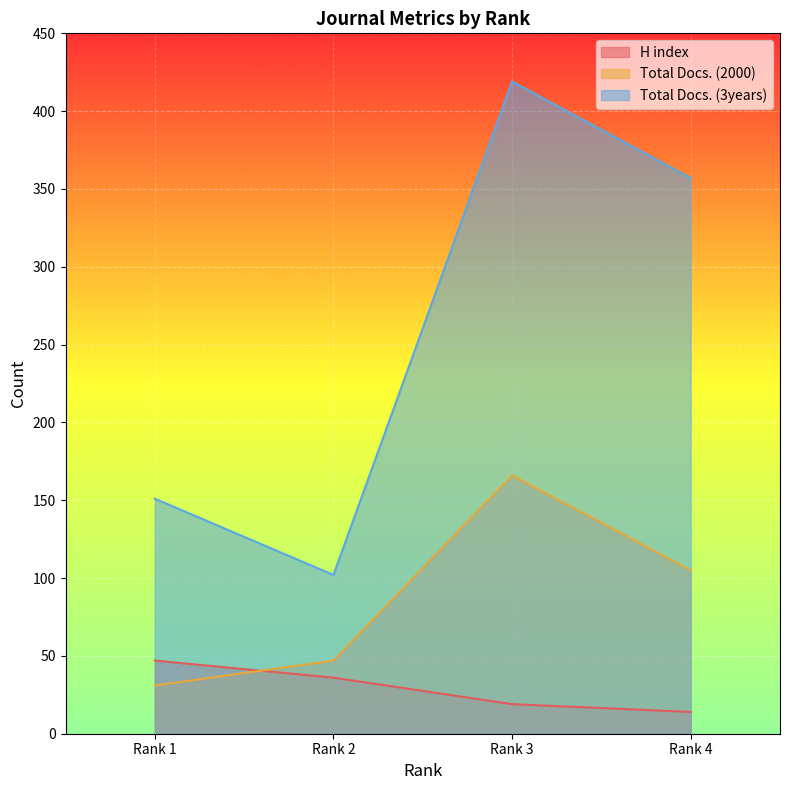

At how many categories does at least one series exceed 172?

2